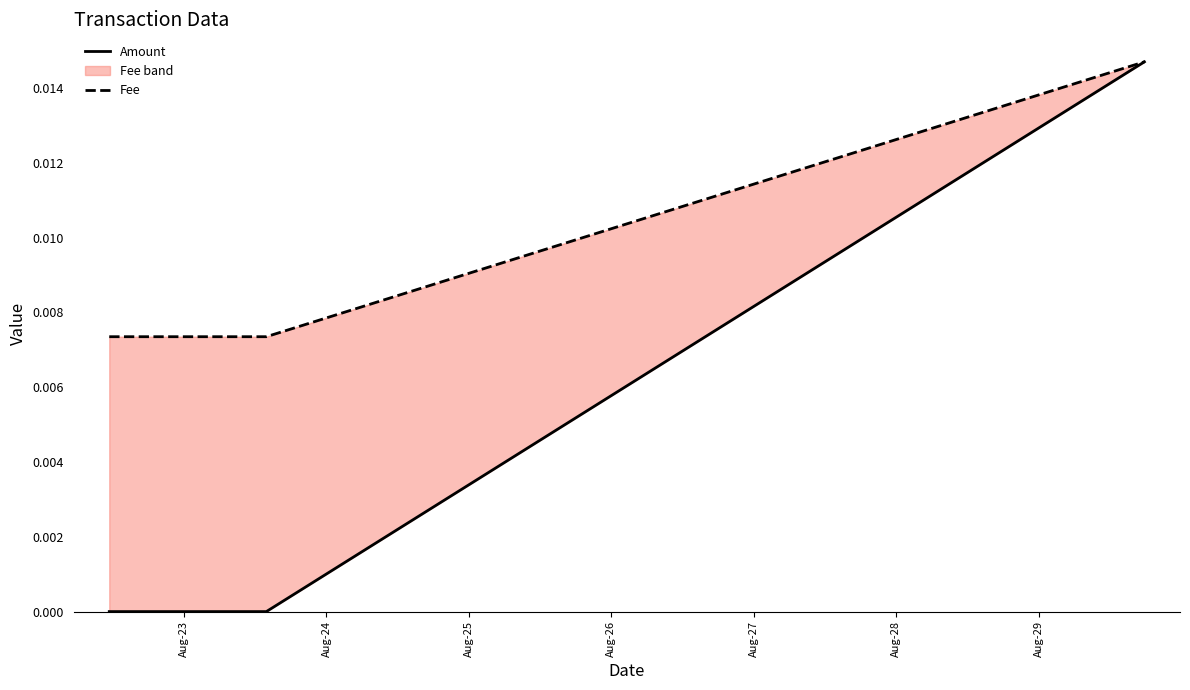

Which series has the largest range (max minus min)?

Amount